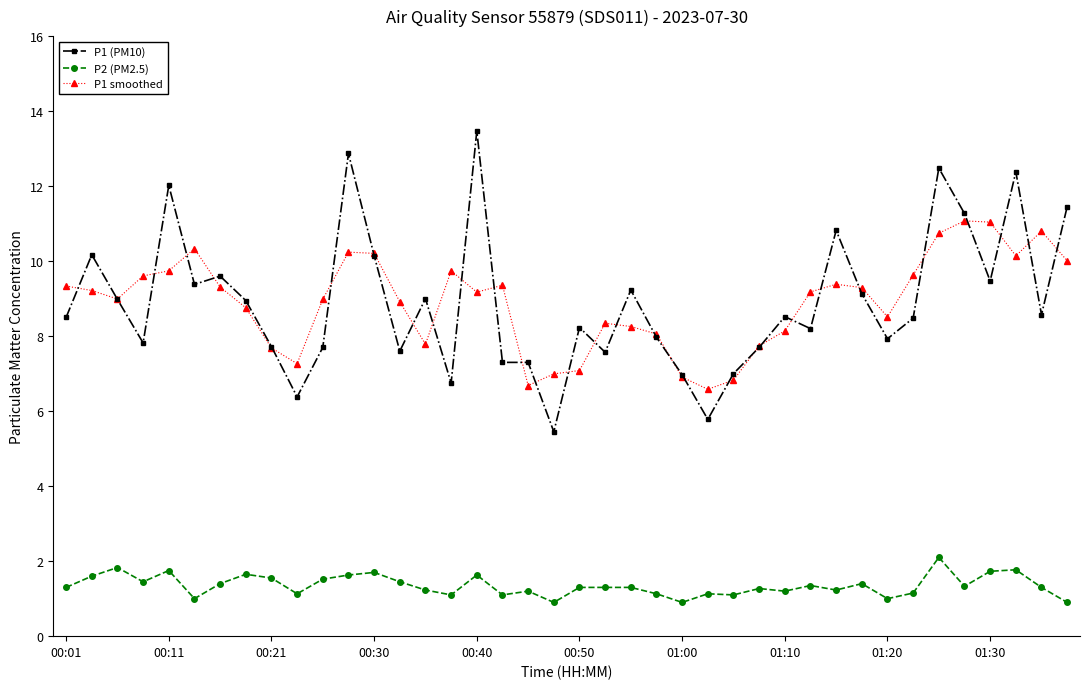

What is the value of the P2 (PM2.5) point at the 29th from the left?

1.2